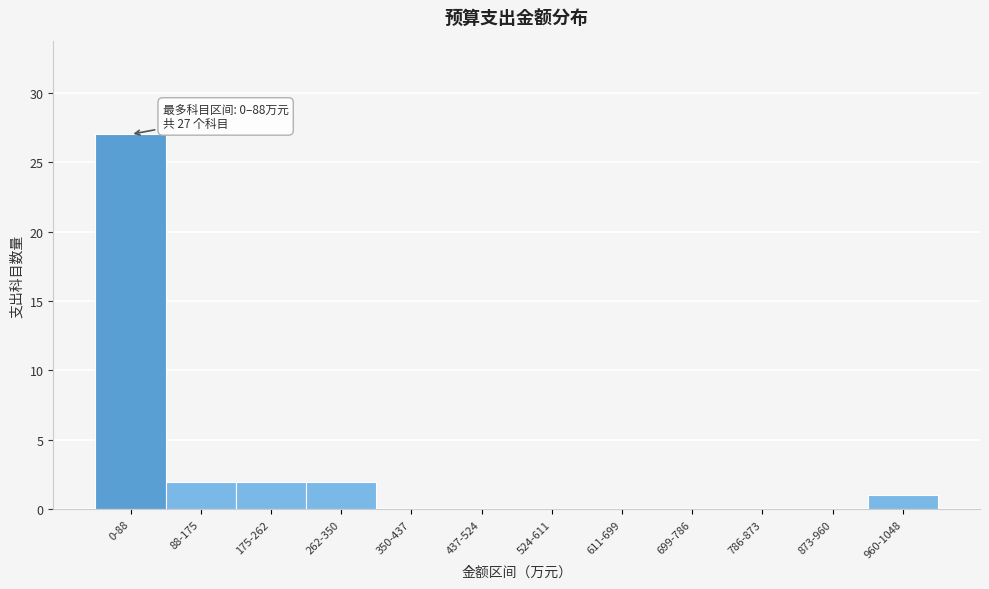

Reading left to right, extract all data points from this chart.

0-88=27	88-175=2	175-262=2	262-350=2	350-437=0	437-524=0	524-611=0	611-699=0	699-786=0	786-873=0	873-960=0	960-1048=1